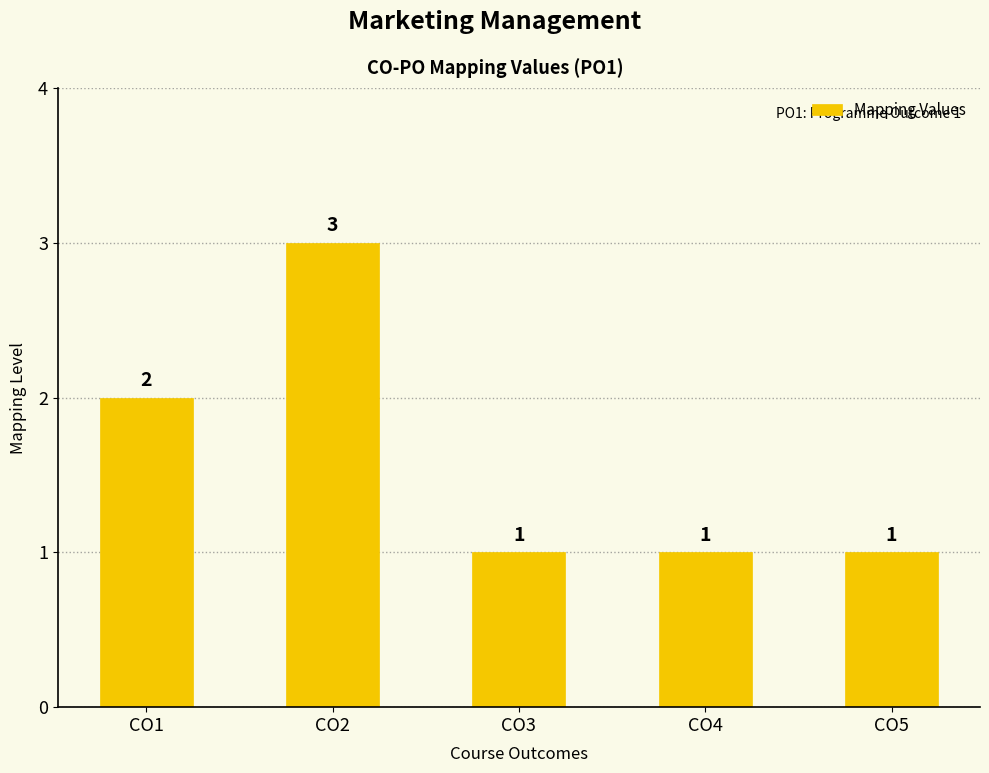

Which label corresponds to the largest value in the chart?

CO2